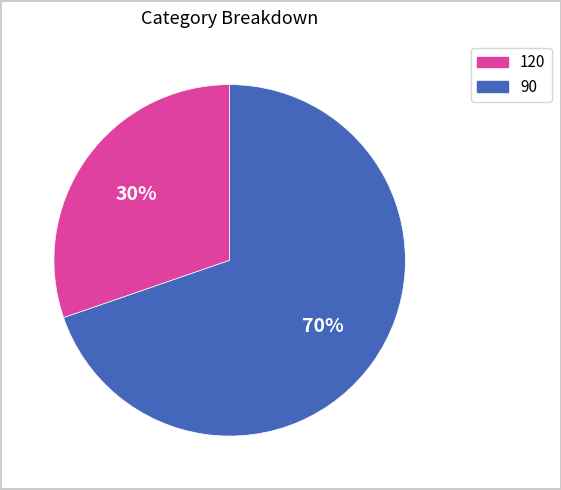

To the nearest percent, what is the average slice percentage?

50%